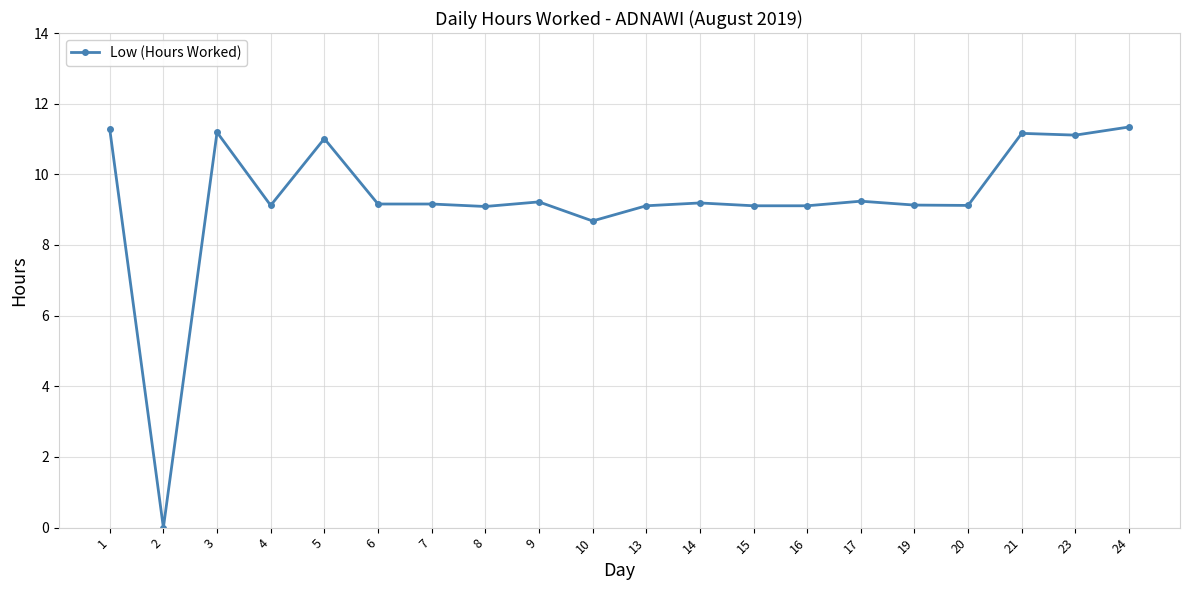

What is the value of the 1st point from the left?

11.3